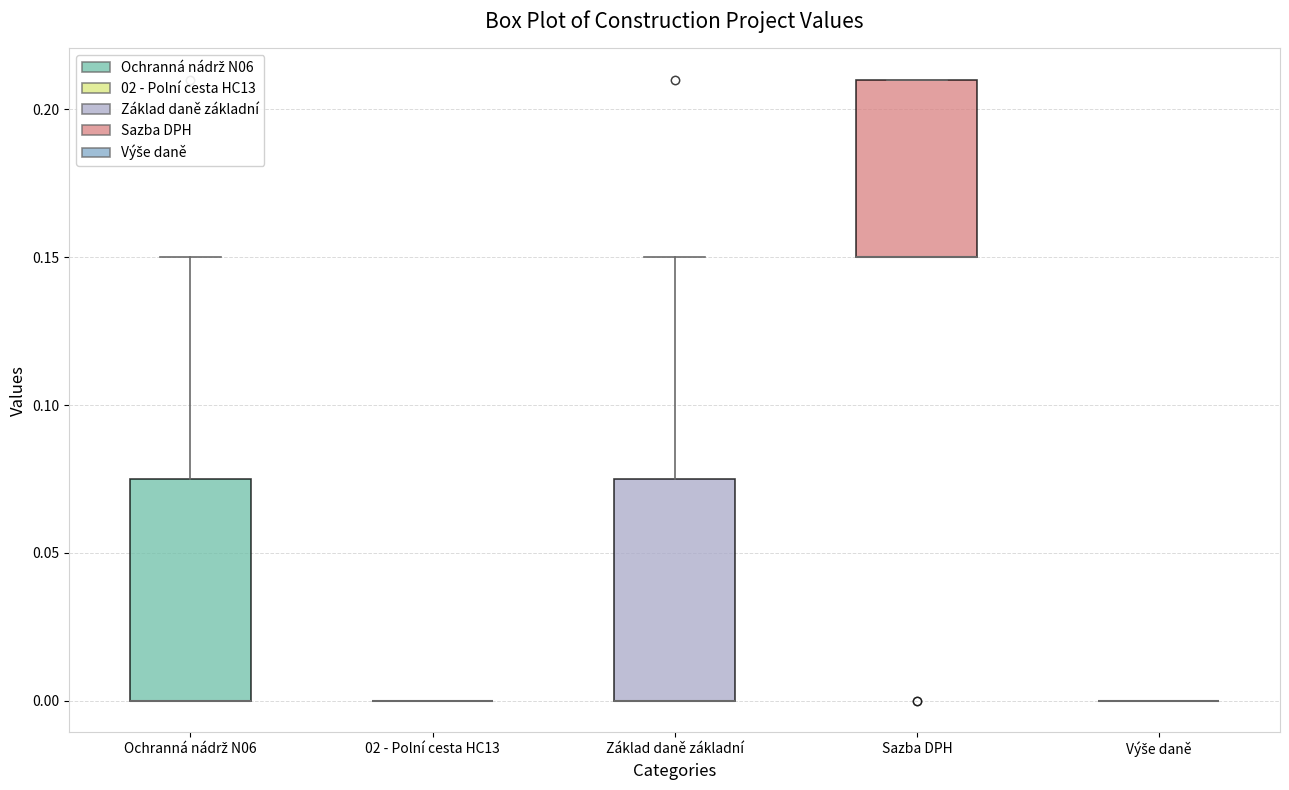

Where does the upper whisker of the box for Ochranná nádrž N06 end on the y-axis? The values are not printed on the chart, so give them approximately, as read against the axis.

0.150